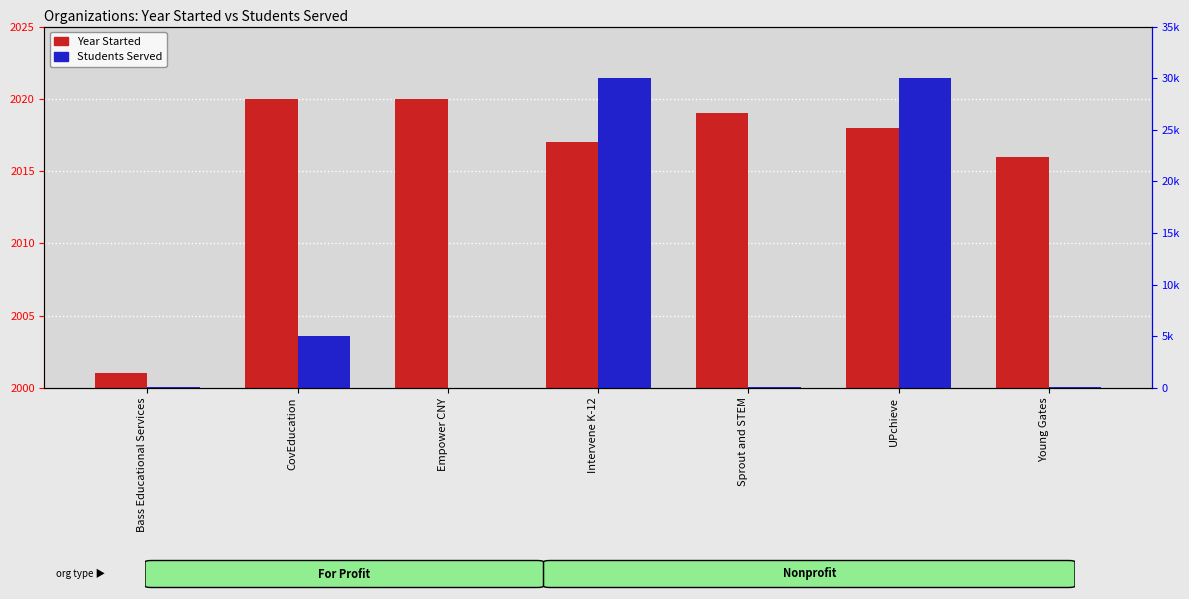

Reading left to right, transcribe all the data shown in this chart.

Year Started: Bass Educational Services=1	CovEducation=20	Empower CNY=20	Intervene K-12=17	Sprout and STEM=19	UPchieve=18	Young Gates=16
Students Served: Bass Educational Services=60	CovEducation=5000	Empower CNY=20	Intervene K-12=30000	Sprout and STEM=70	UPchieve=30000	Young Gates=70